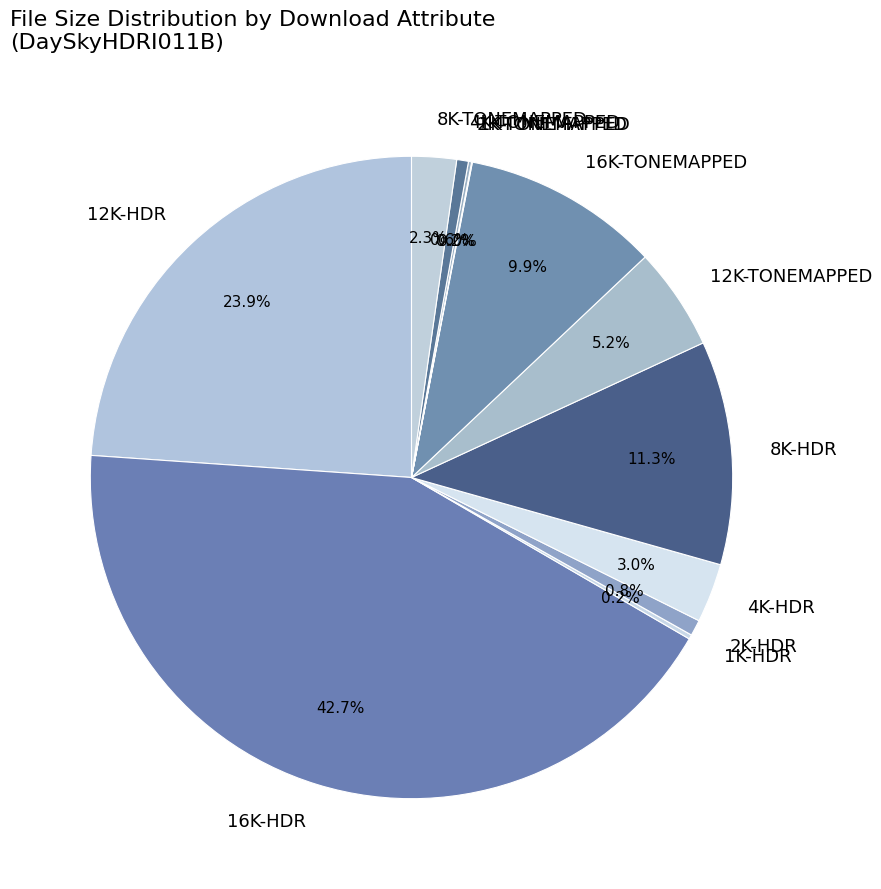

Which category has the biggest portion of the pie?

16K-HDR